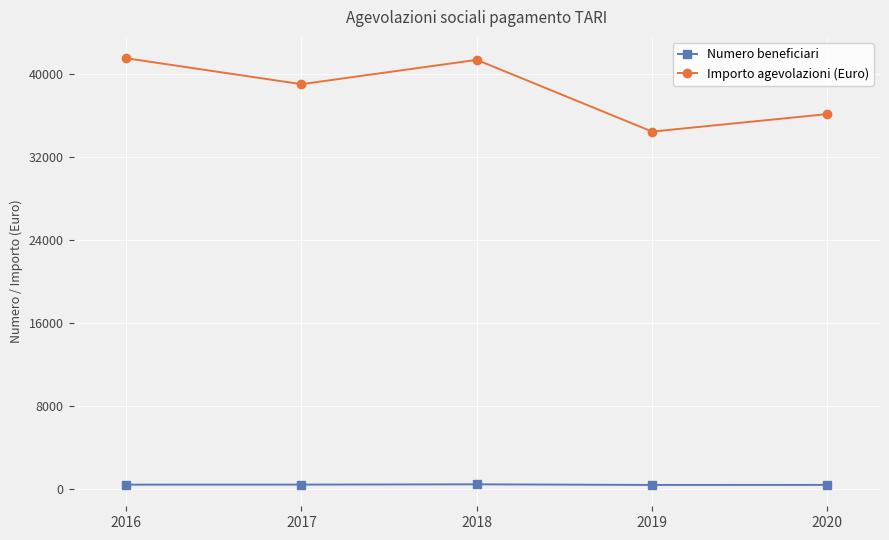

At which label does Importo agevolazioni (Euro) reach its minimum?

2019